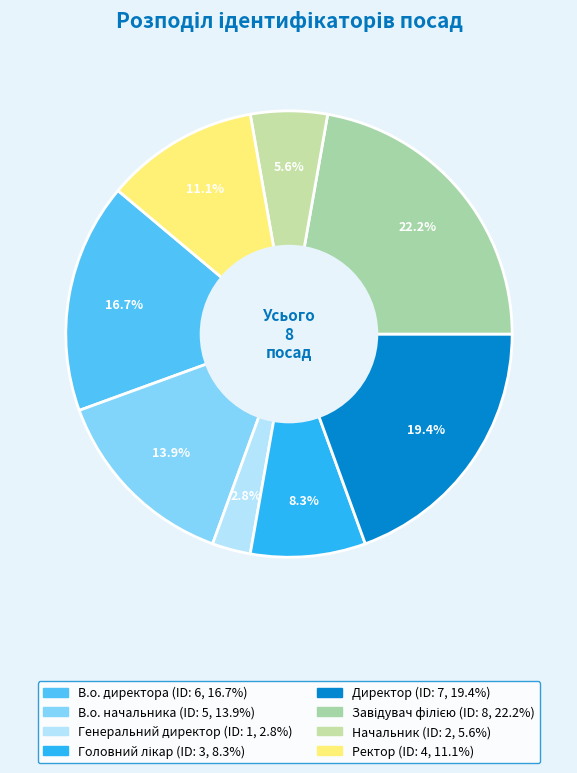

How many slices are in this pie chart?

8